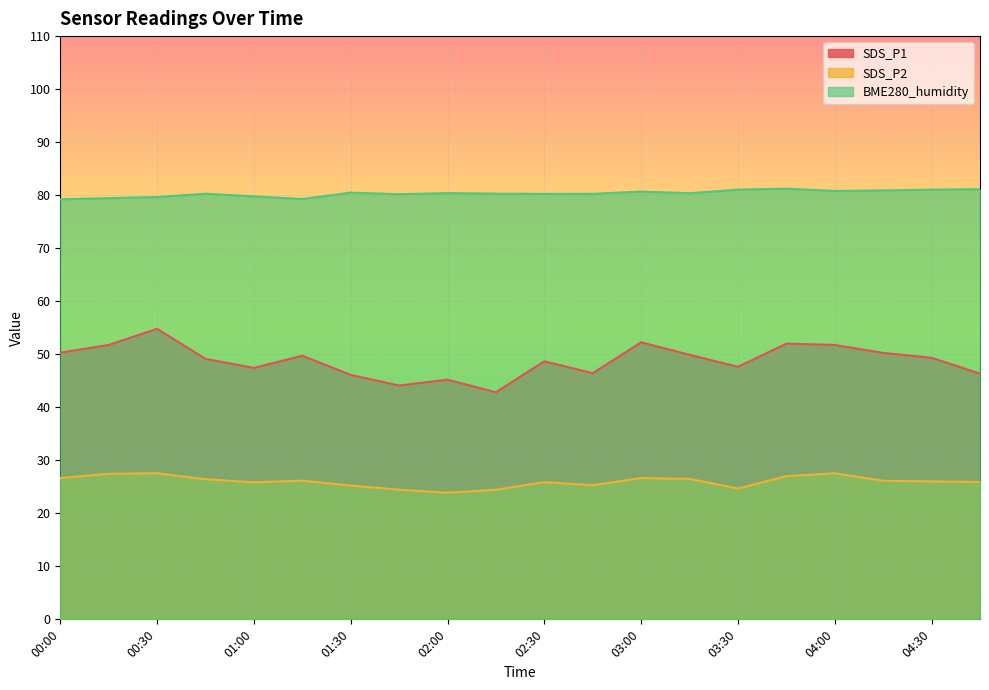

Which series has the largest total across all categories?

BME280_humidity